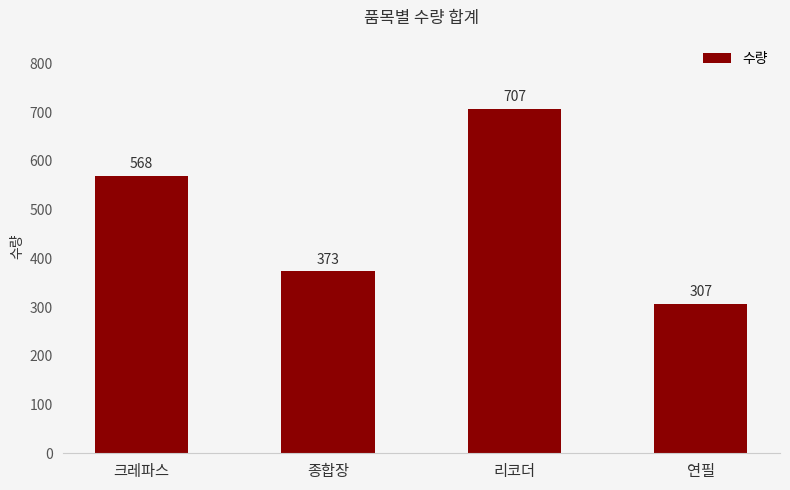

What is the minimum value shown in the chart?

307